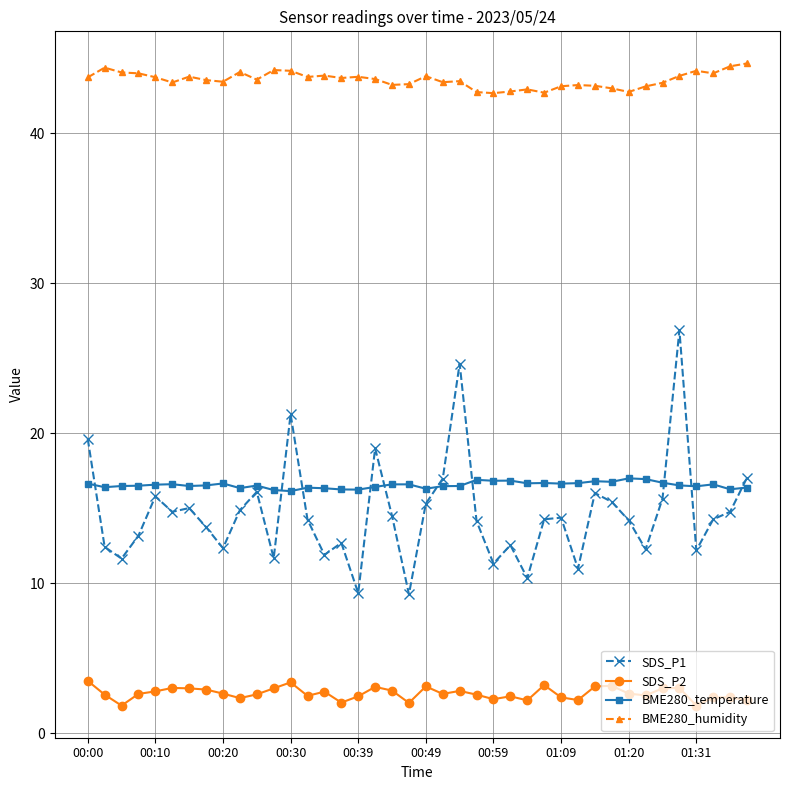

What is the maximum value shown in the chart?

44.7